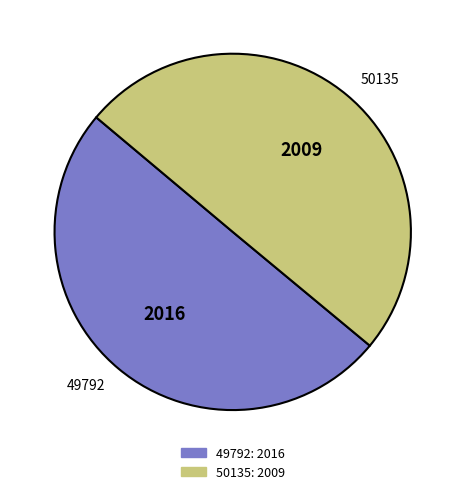

Is it true that 50135 is 42% of the pie?

False